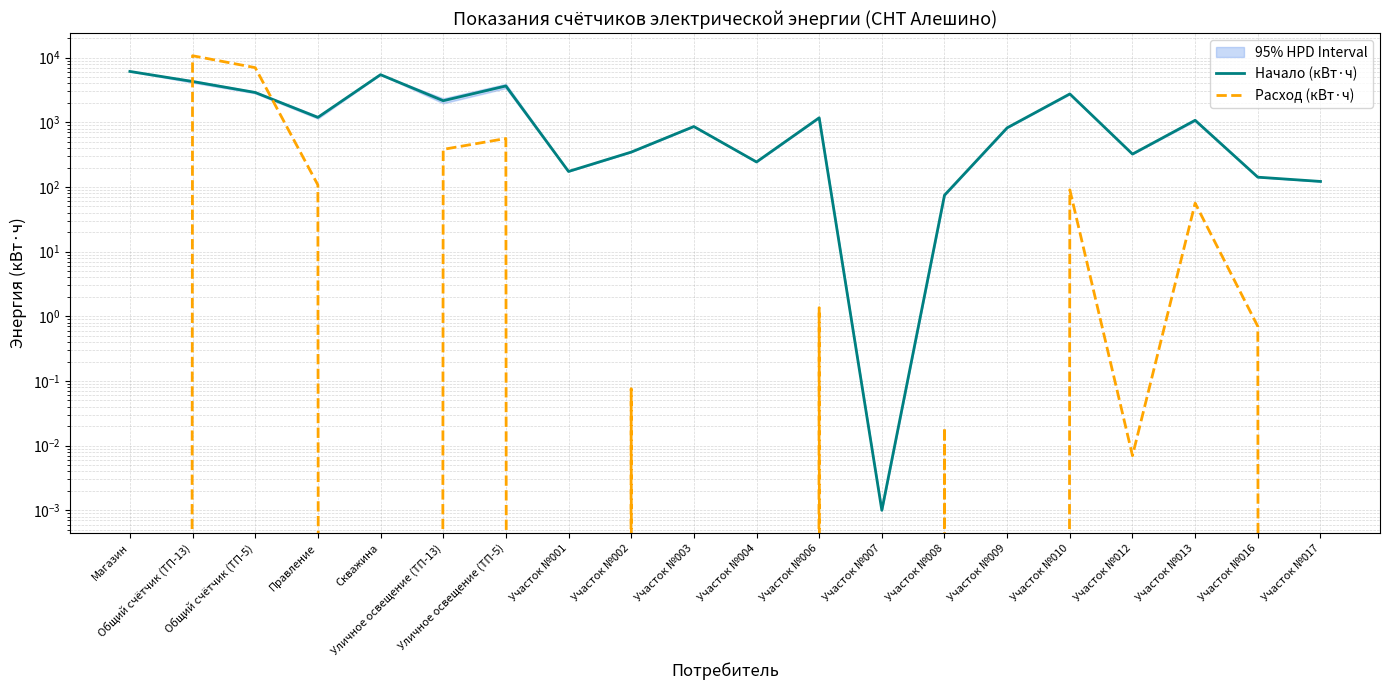

Which series has the largest range (max minus min)?

Расход (кВт·ч)